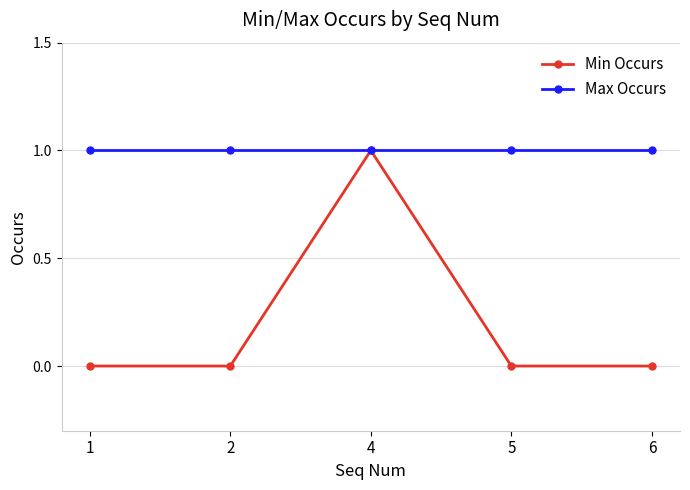

The Min Occurs series shows 0 at 1. True or false?

True